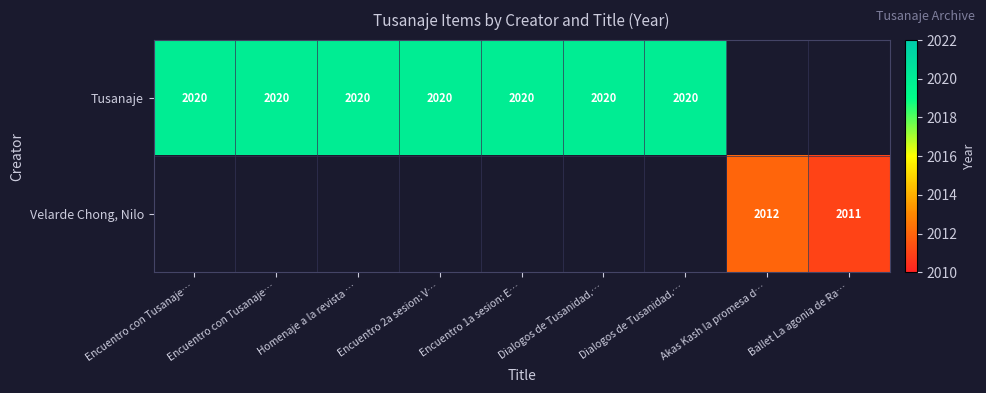

Rank the categories by Tusanaje value from highest to lowest.

Encuentro con Tusanaje…, Encuentro con Tusanaje…, Homenaje a la revista …, Encuentro 2a sesion: V…, Encuentro 1a sesion: E…, Dialogos de Tusanidad.…, Dialogos de Tusanidad.…, Akas Kash la promesa d…, Ballet La agonia de Ra…